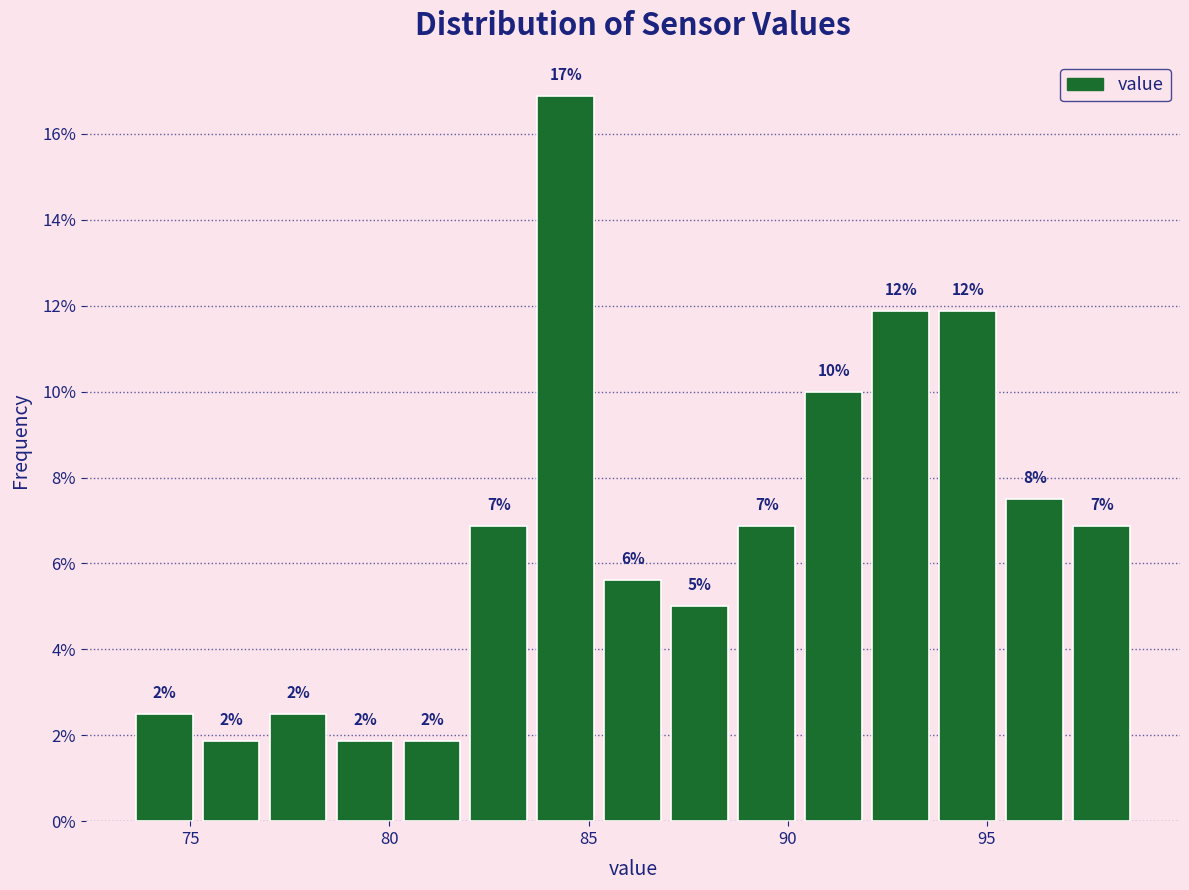

Around what value on the x-axis is the tallest bar? Give the approximate position of its centre, as read against the axis.

84.5